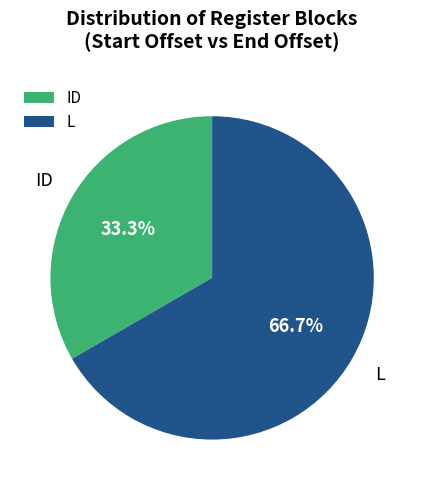

Between L and ID, which is larger?

L